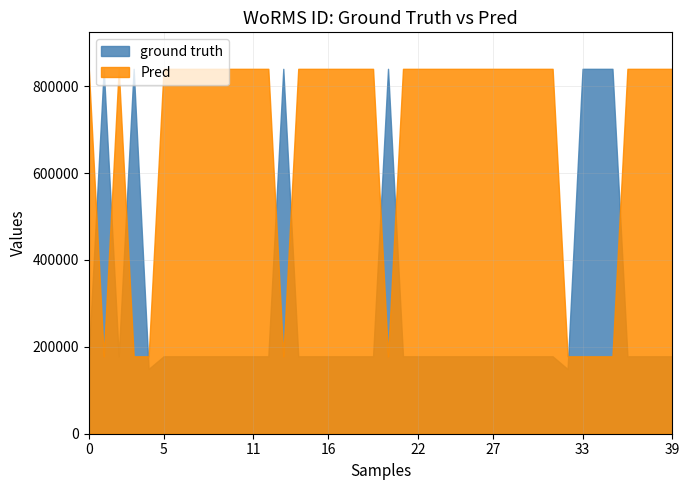

True or false: ground truth and Pred intersect in this chart.

True